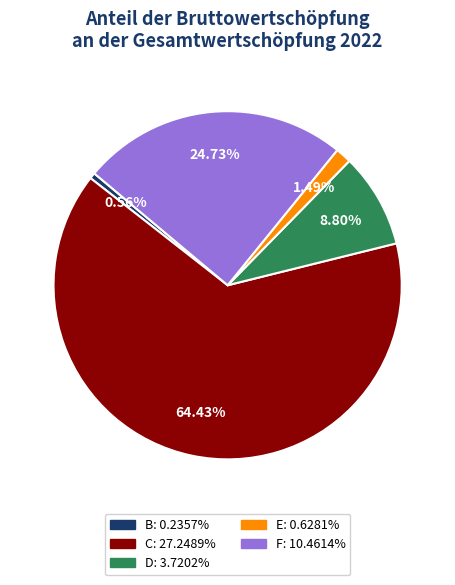

True or false: B accounts for 11% of the total.

False